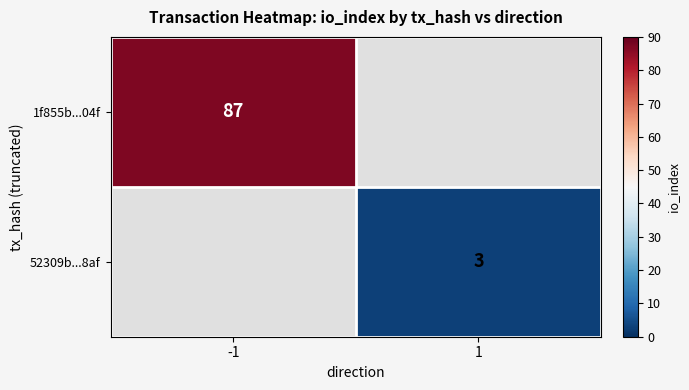

The 52309b...8af series shows 4 at 1. True or false?

False